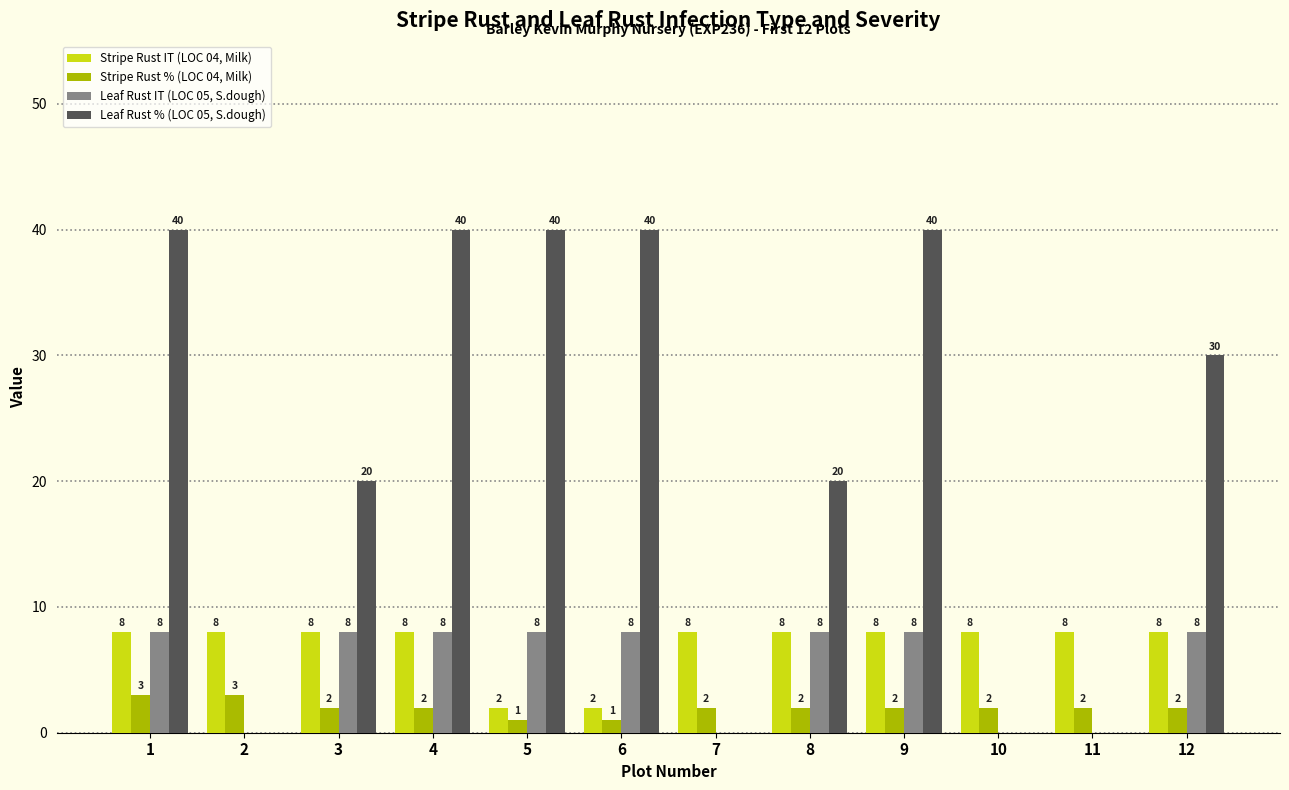

Reading left to right, list all the values displayed in this chart.

Stripe Rust IT (LOC 04, Milk): 8	8	8	8	2	2	8	8	8	8	8	8
Stripe Rust % (LOC 04, Milk): 3	3	2	2	1	1	2	2	2	2	2	2
Leaf Rust IT (LOC 05, S.dough): 8	0	8	8	8	8	0	8	8	0	0	8
Leaf Rust % (LOC 05, S.dough): 40	0	20	40	40	40	0	20	40	0	0	30